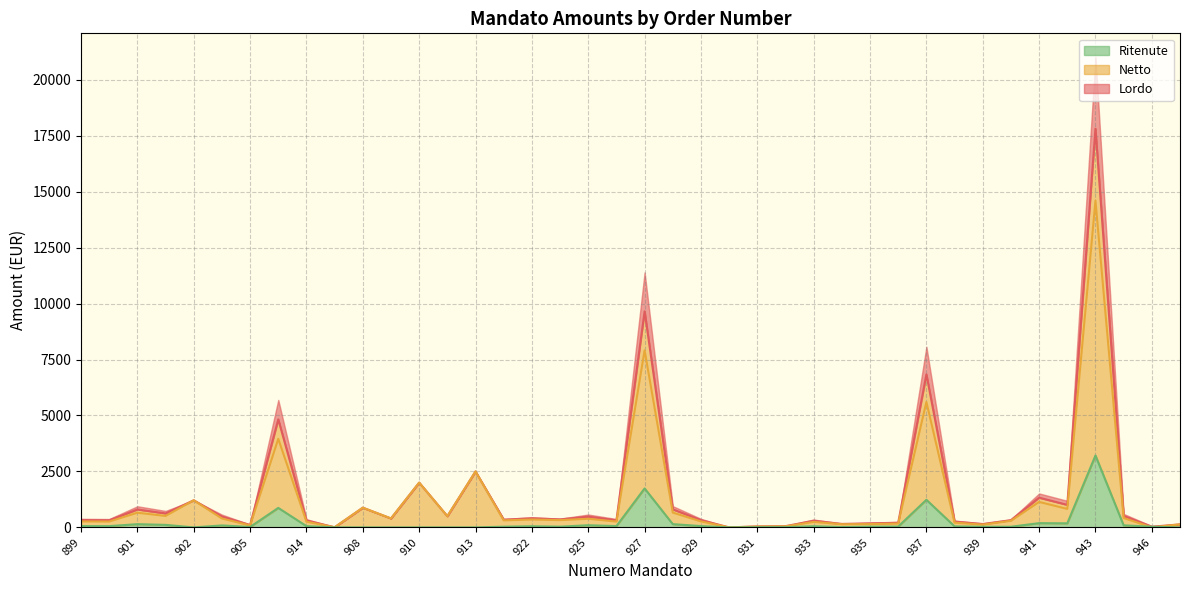

In Lordo, how many points are lower than both neighbors (excluding endpoints)?

14